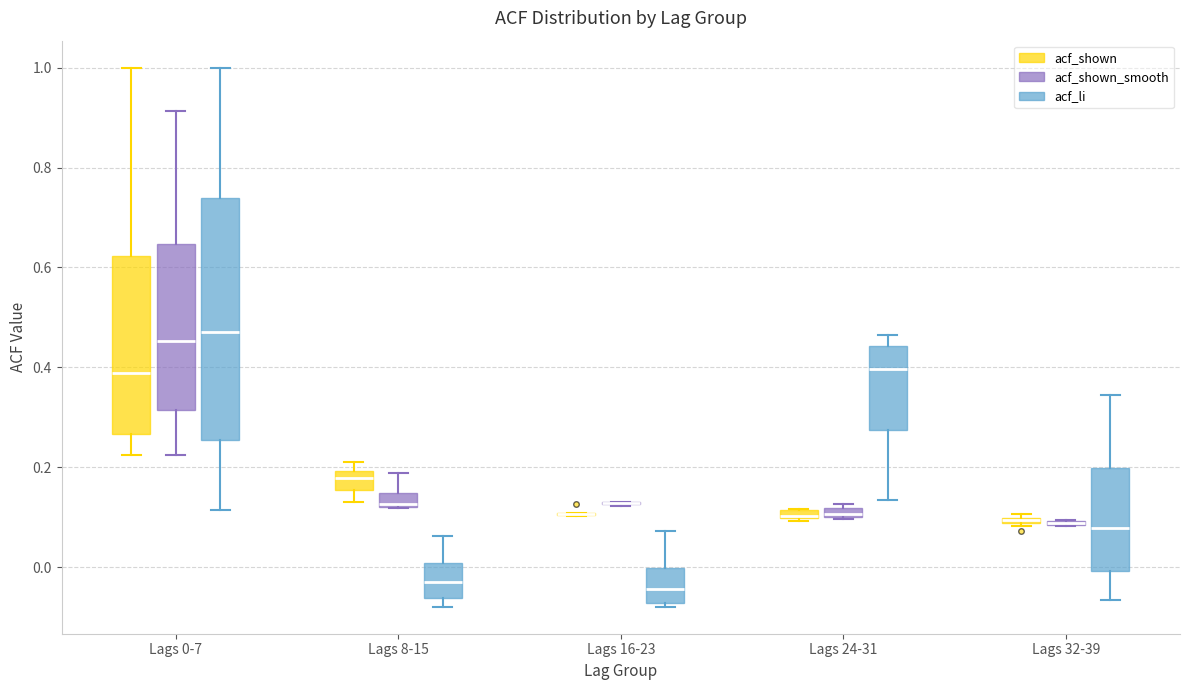

Which box is the tallest, from its lower edge to its upper edge?

Lags 0-7 (acf_li)